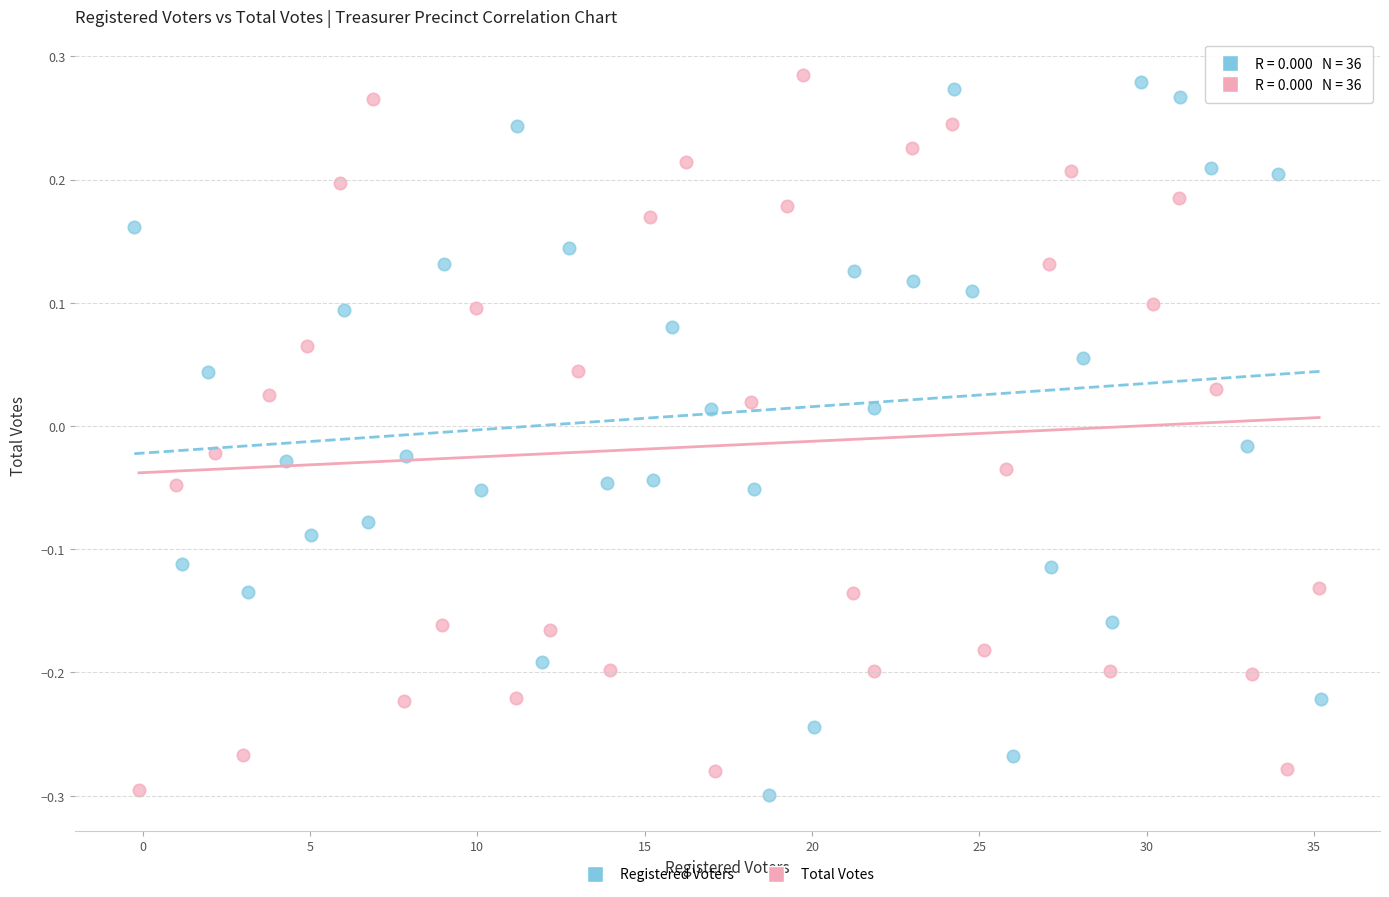

What are all the series names shown in the legend?

Registered Voters, Total Votes